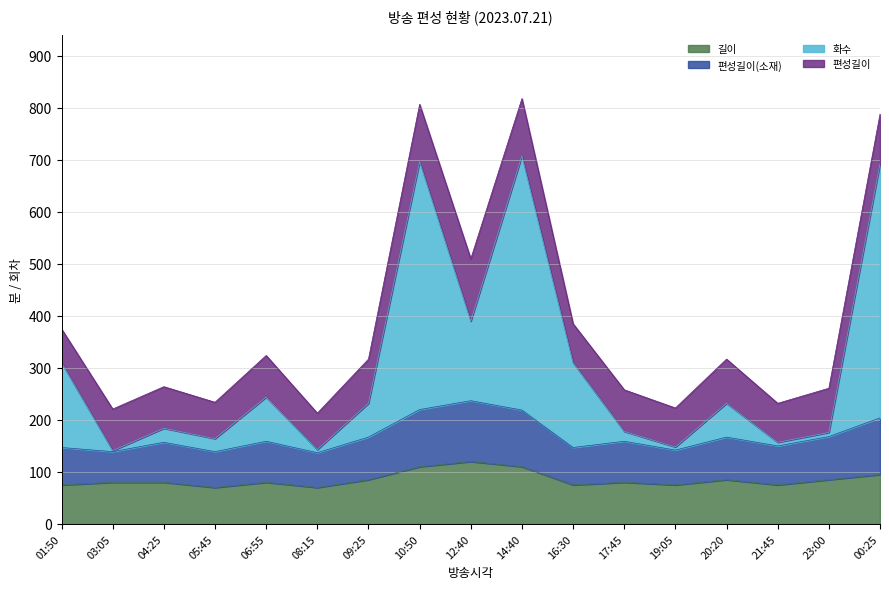

Which label corresponds to the largest value in the chart?

14:40